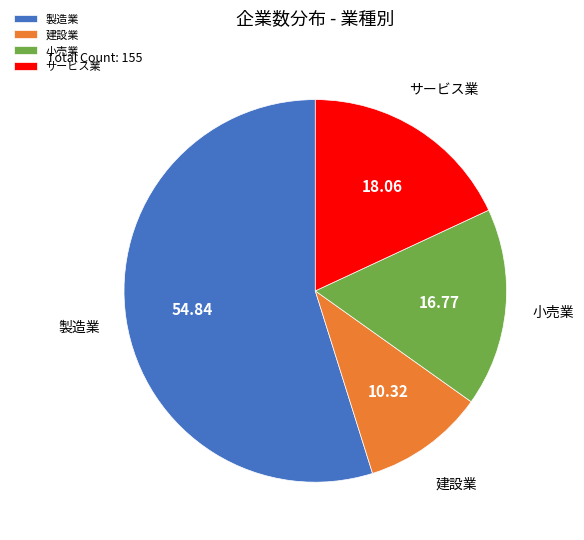

Does any single category account for the majority?

Yes